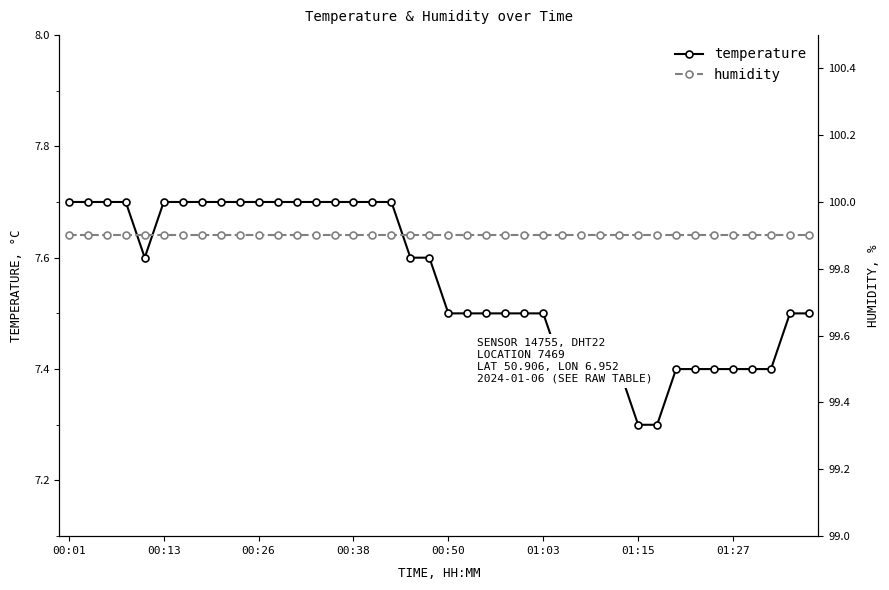

True or false: temperature and humidity intersect in this chart.

False